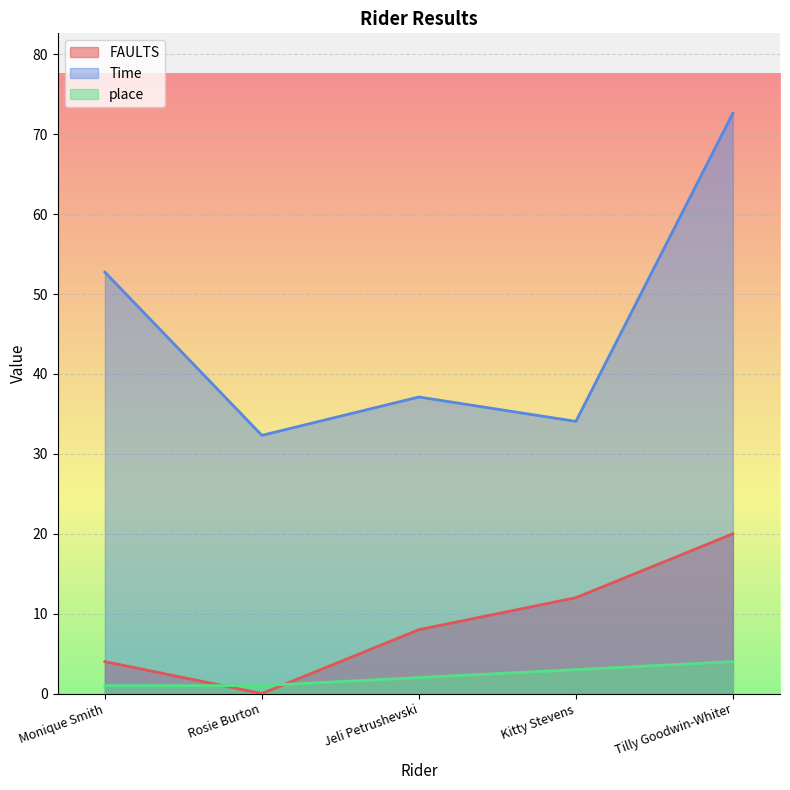

Where is the first local maximum for Time?

Jeli Petrushevski